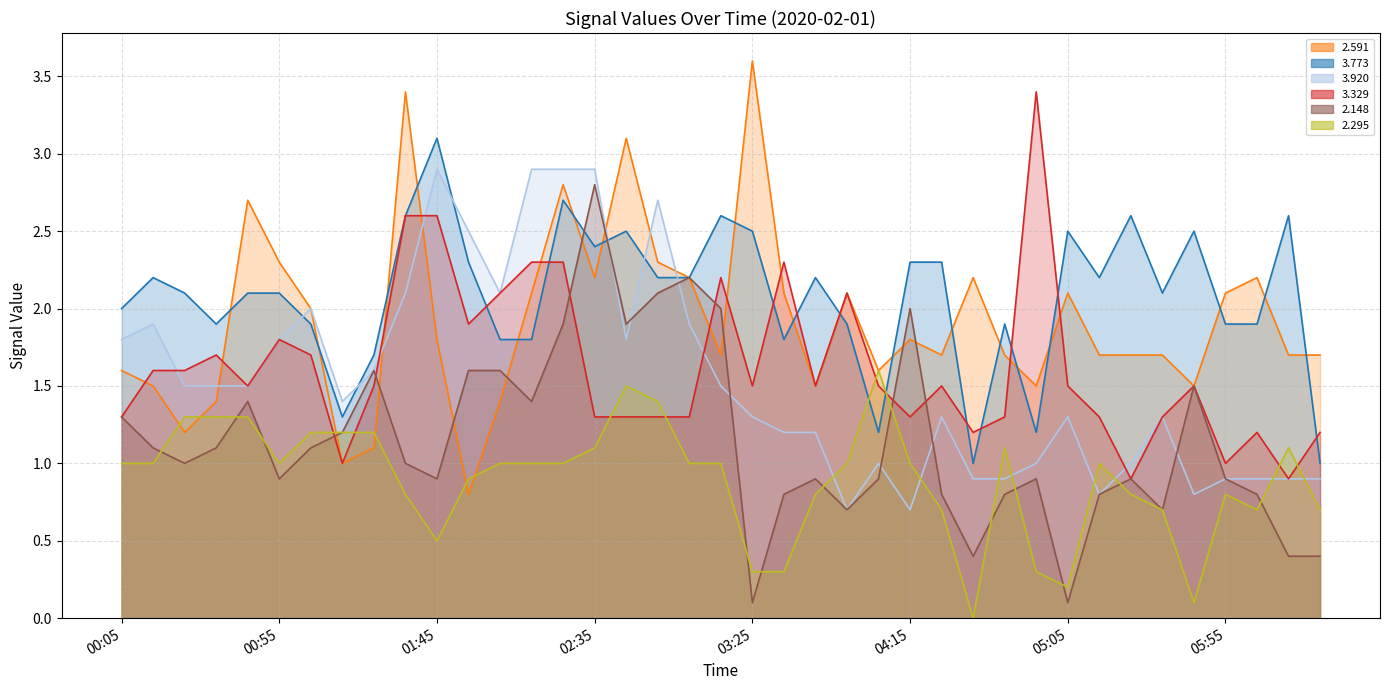

The 3.329 series shows 2.2 at 00:05. True or false?

False